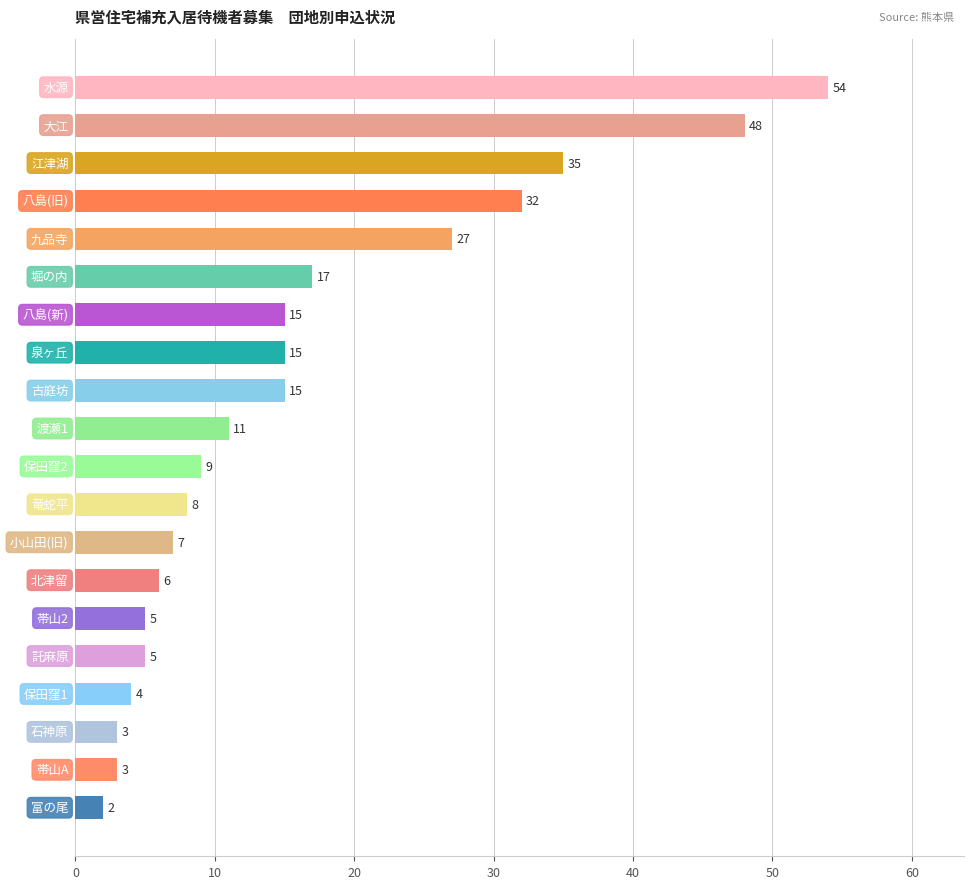

What is the average value?

16